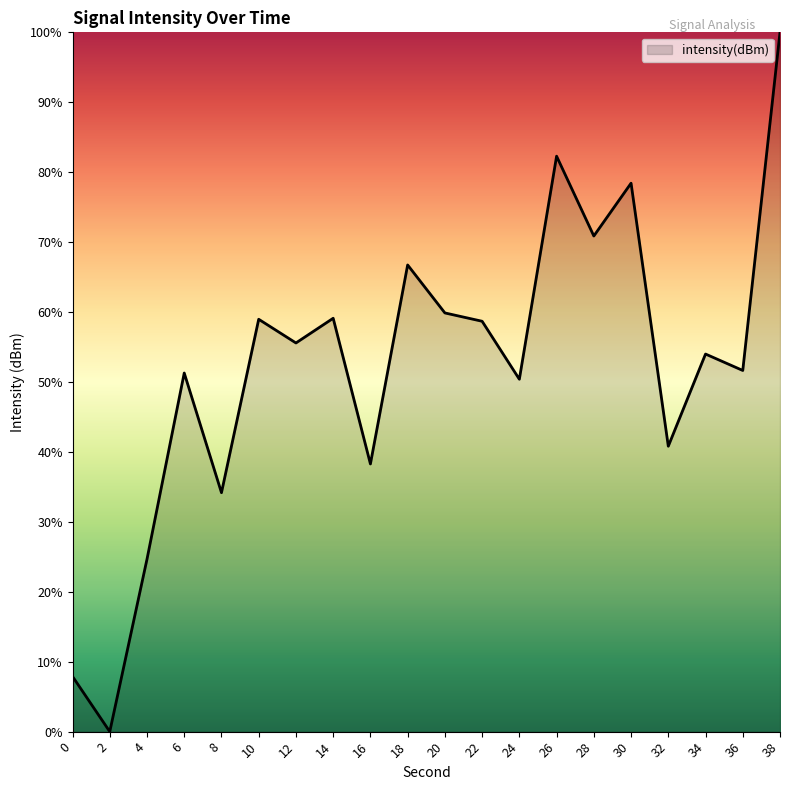

What value does the data have at 28?

70.9